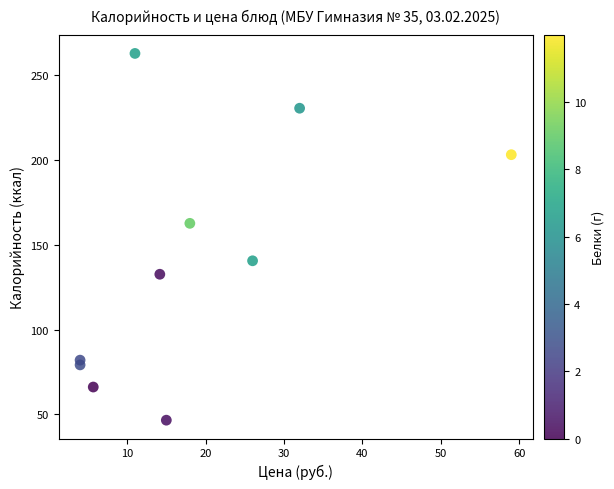

What is the average Y value?

140.7